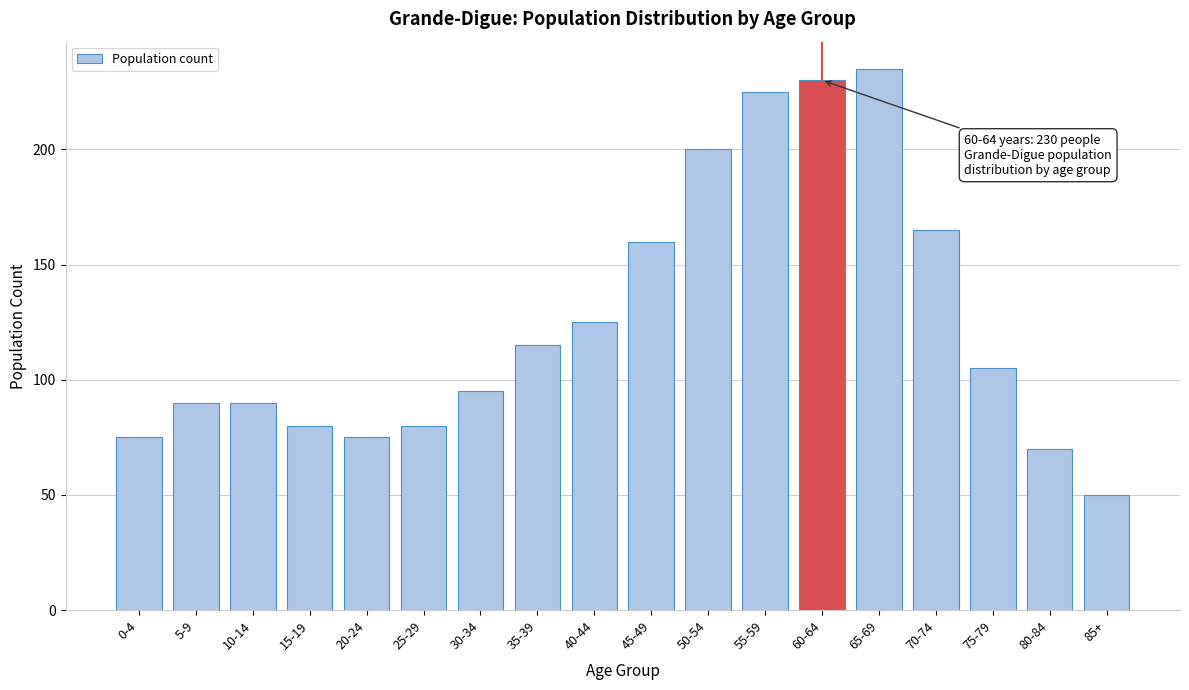

Reading left to right, extract all data points from this chart.

75	90	90	80	75	80	95	115	125	160	200	225	230	235	165	105	70	50